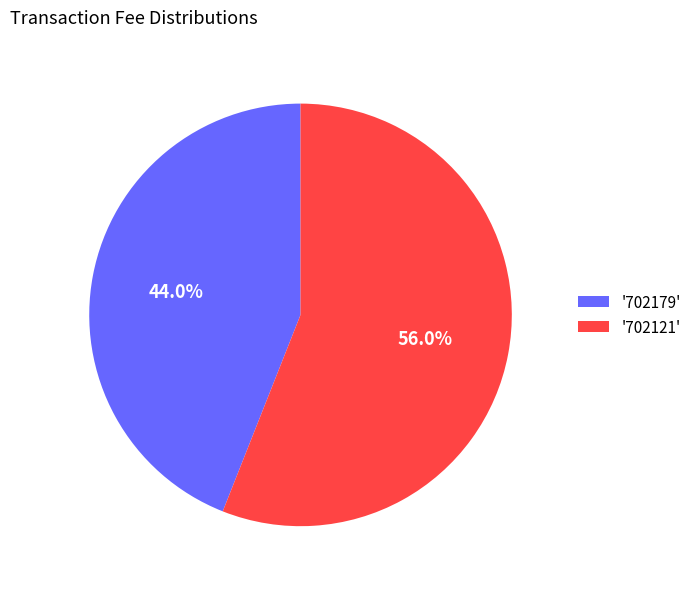

Which category has the smallest portion of the pie?

'702179'